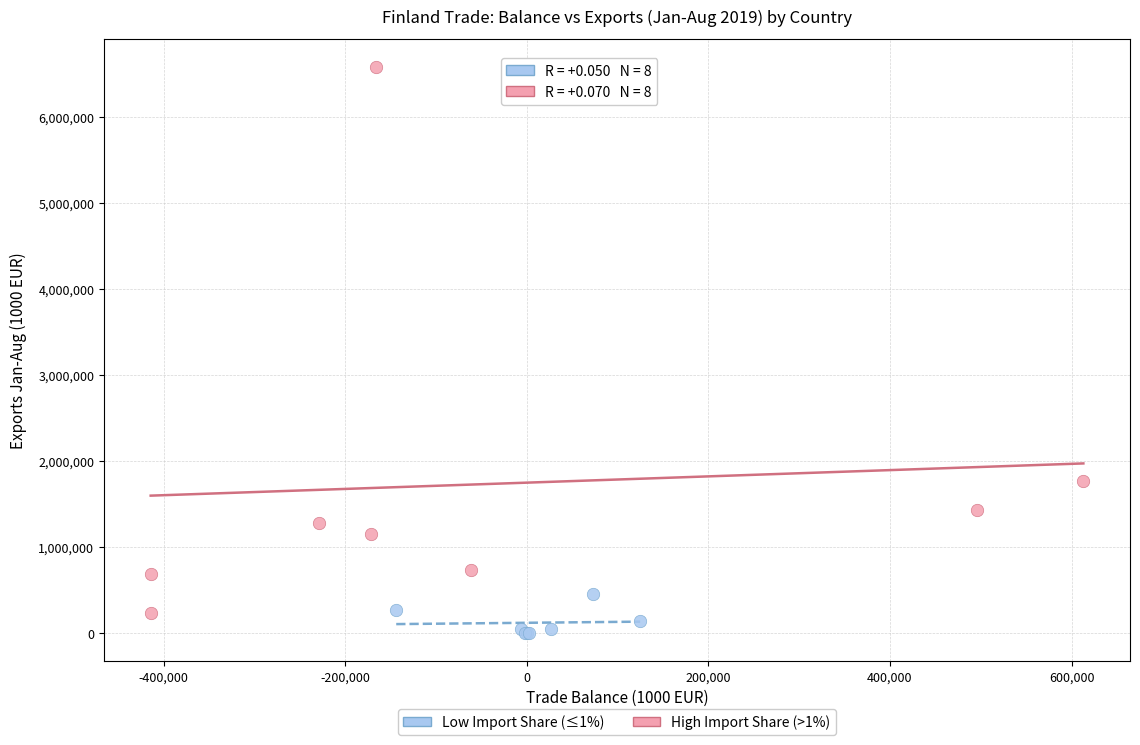

Which series has the largest Y range (max minus min)?

High Import Share (>1%)